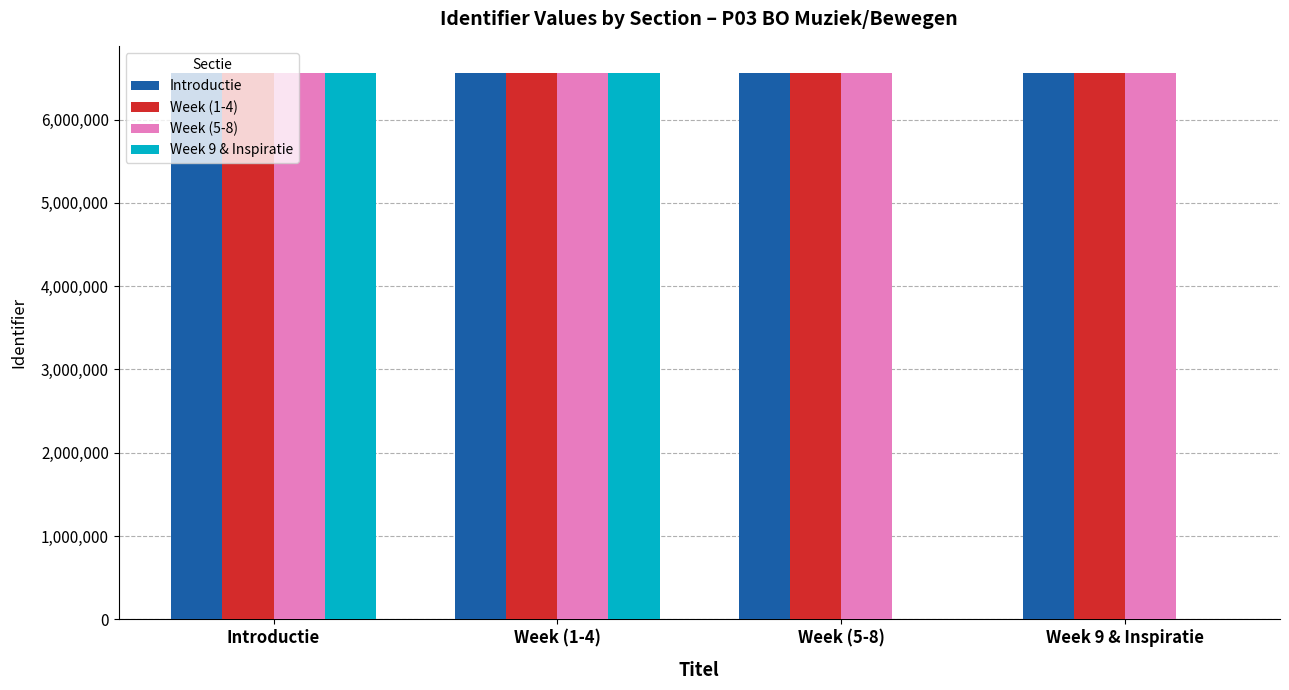

What is the maximum value shown in the chart?

6556916